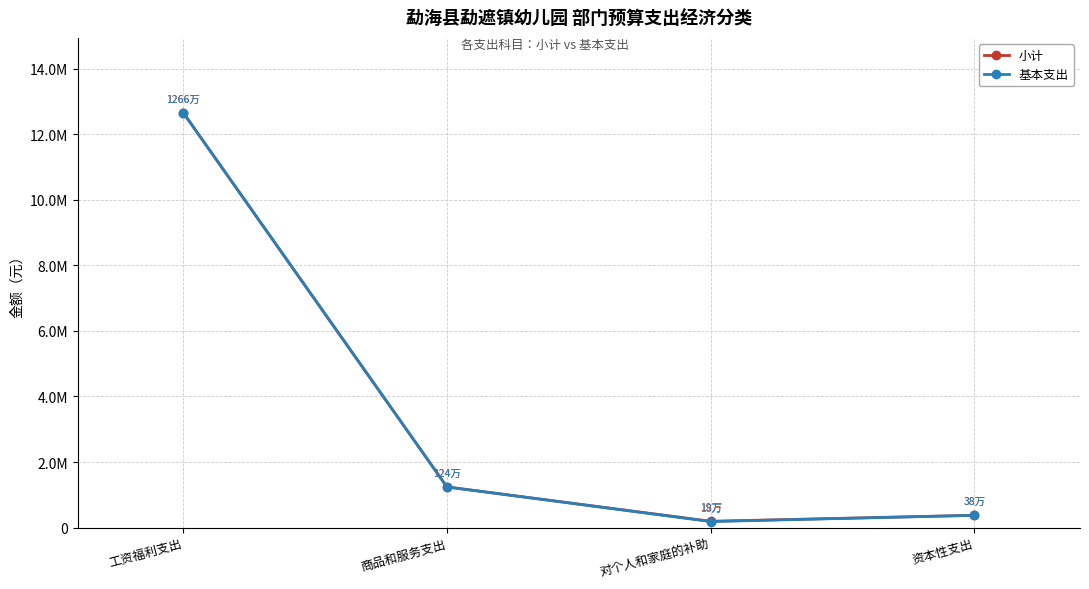

What is the smallest value displayed?

184812.0